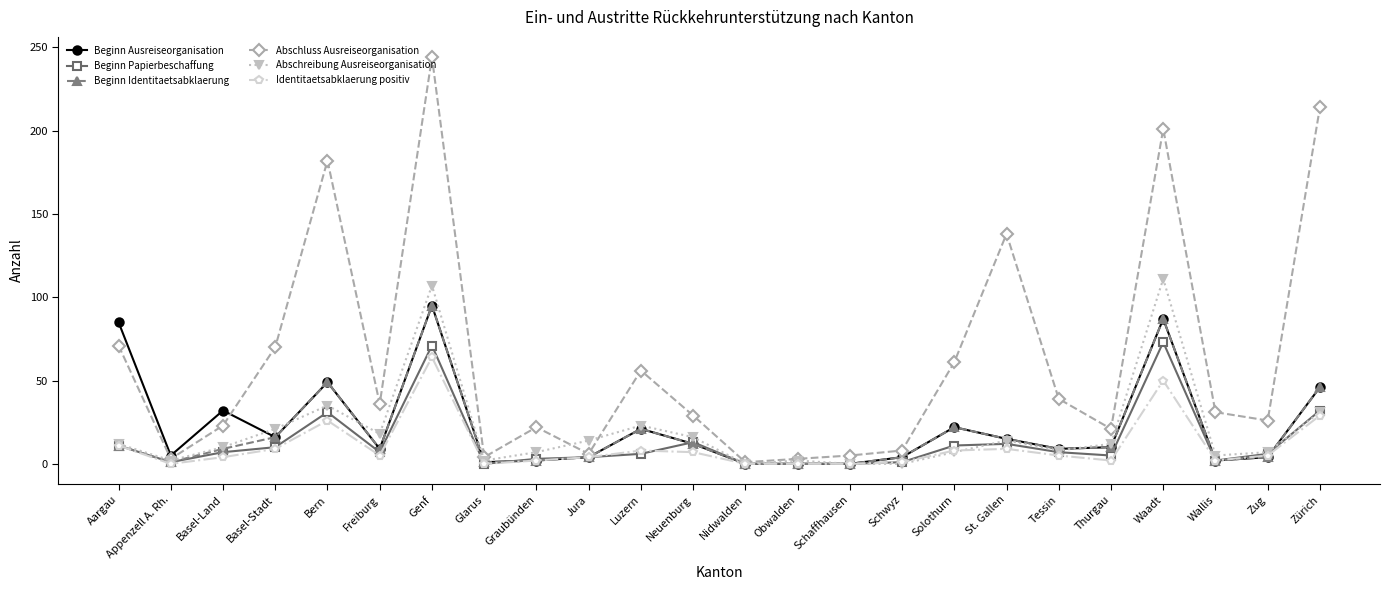

The value of Abschreibung Ausreiseorganisation at Schwyz is 51. True or false?

False